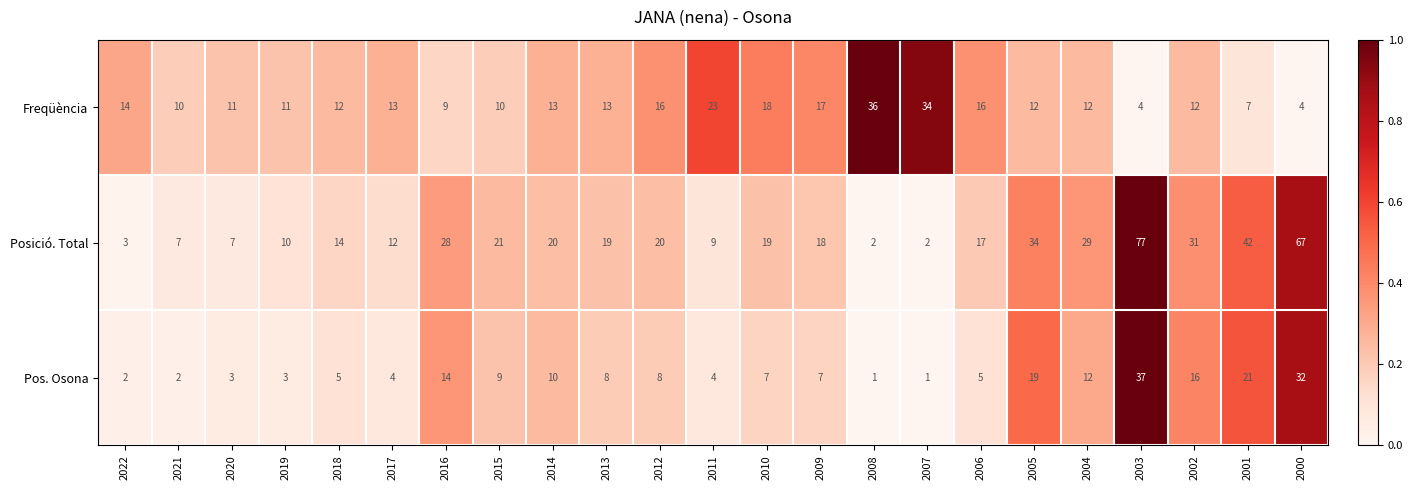

The value of Posició. Total at 2008 is 2. True or false?

True